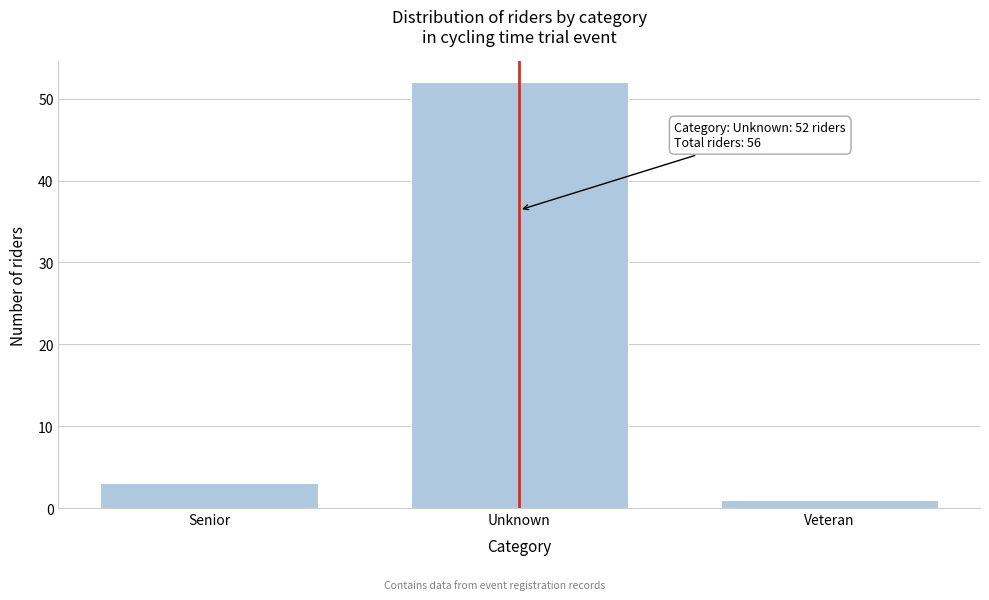

Reading left to right, what are all the values shown in this chart?

Senior=3	Unknown=52	Veteran=1